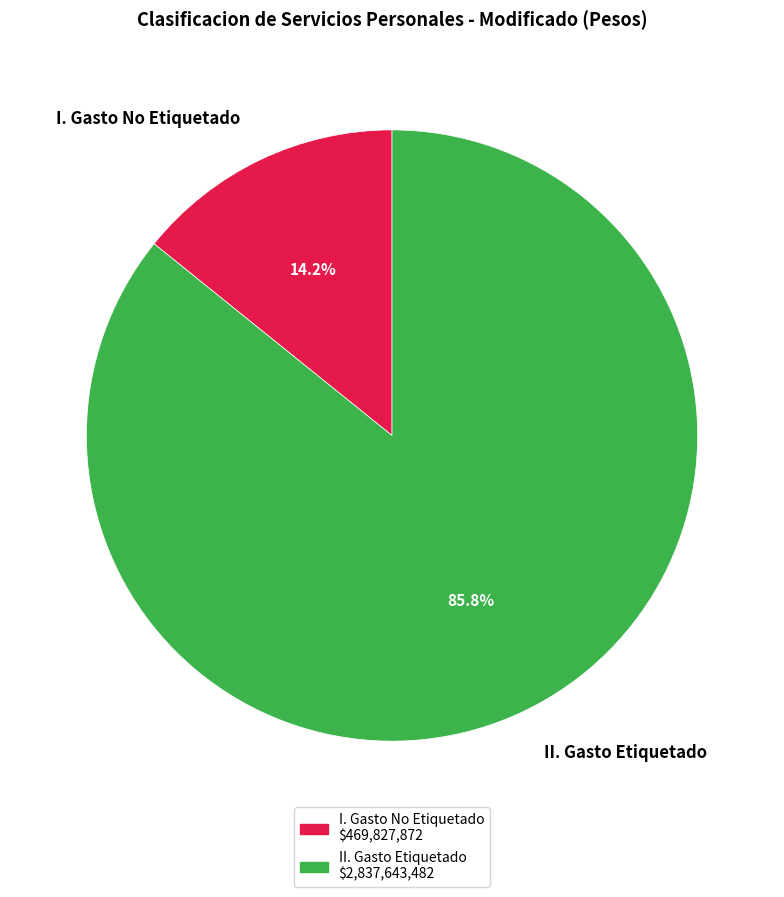

Do II. Gasto Etiquetado and I. Gasto No Etiquetado together represent more than half of the pie?

Yes